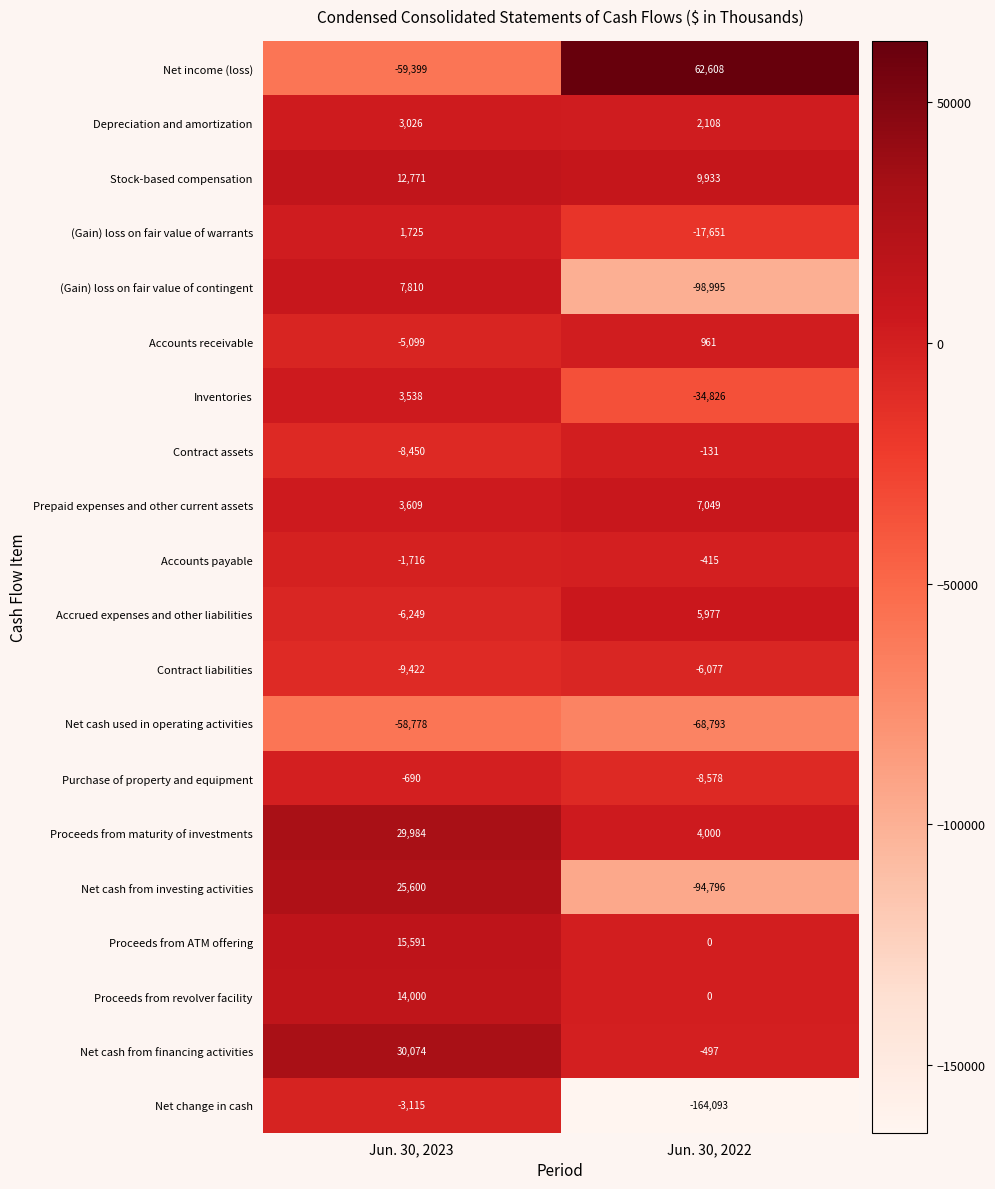

How many values in the Inventories series are below 3538?

1